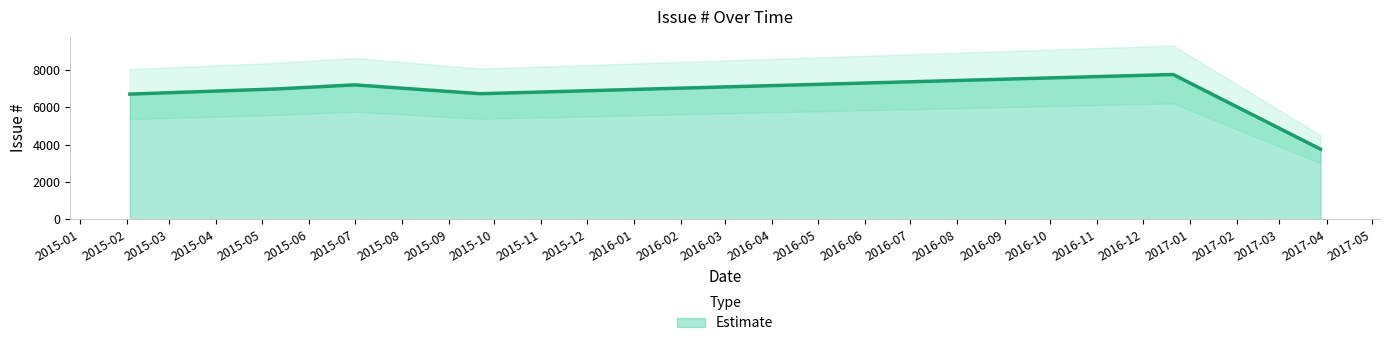

What is the difference between the second highest and minimum values?

3452